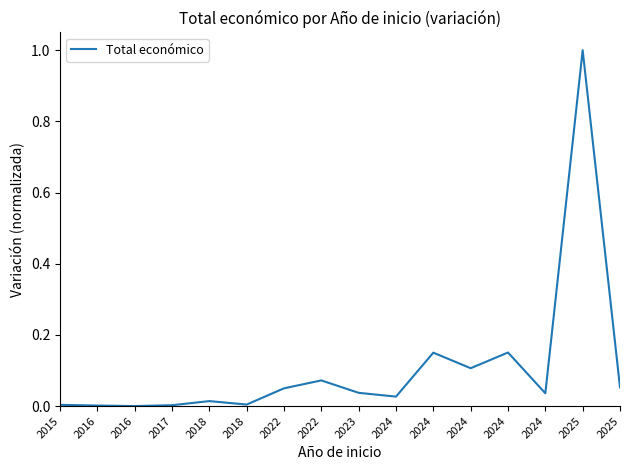

Does the chart have visible grid lines?

No